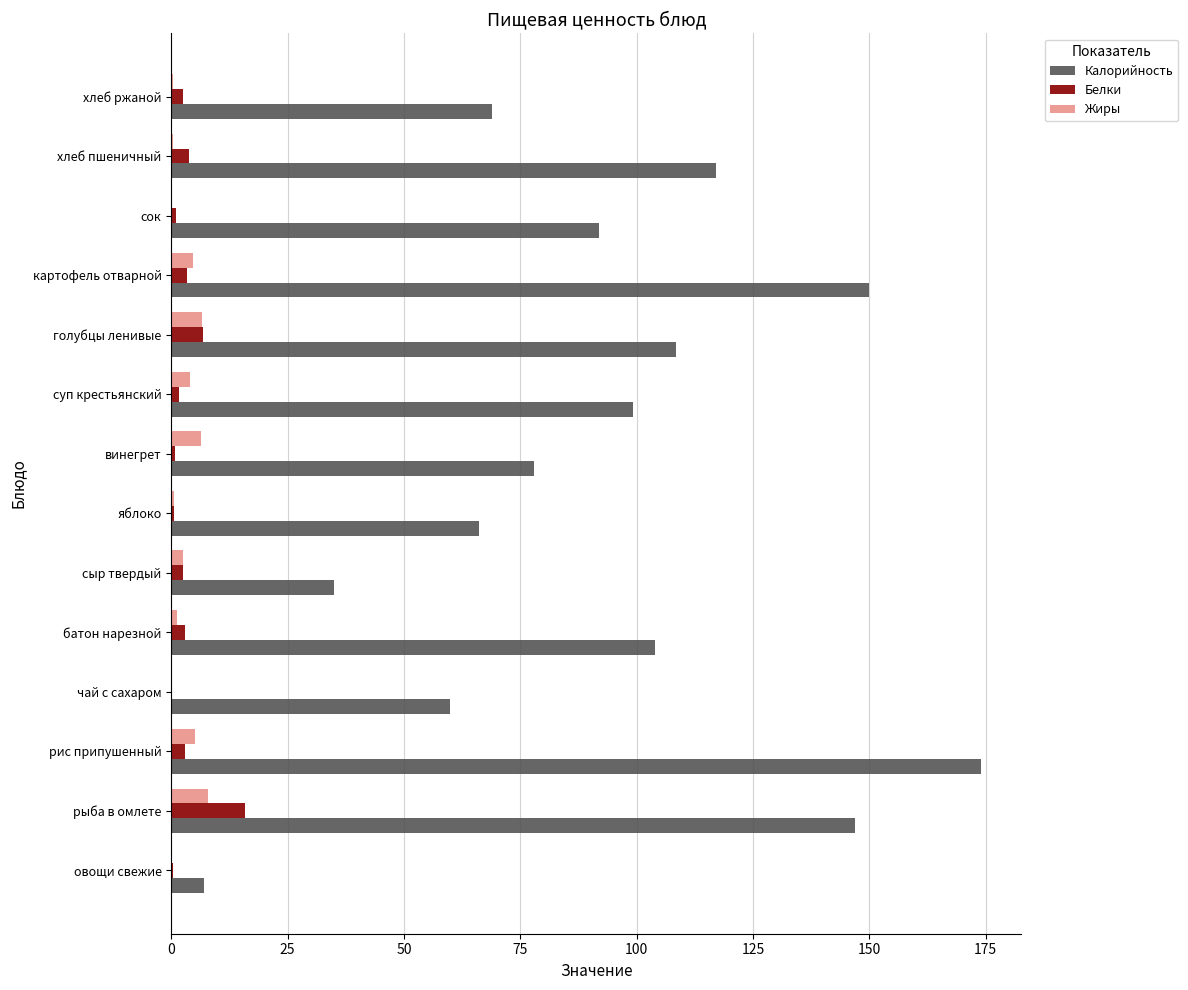

Which series changed the most between рис припушенный and картофель отварной?

Калорийность